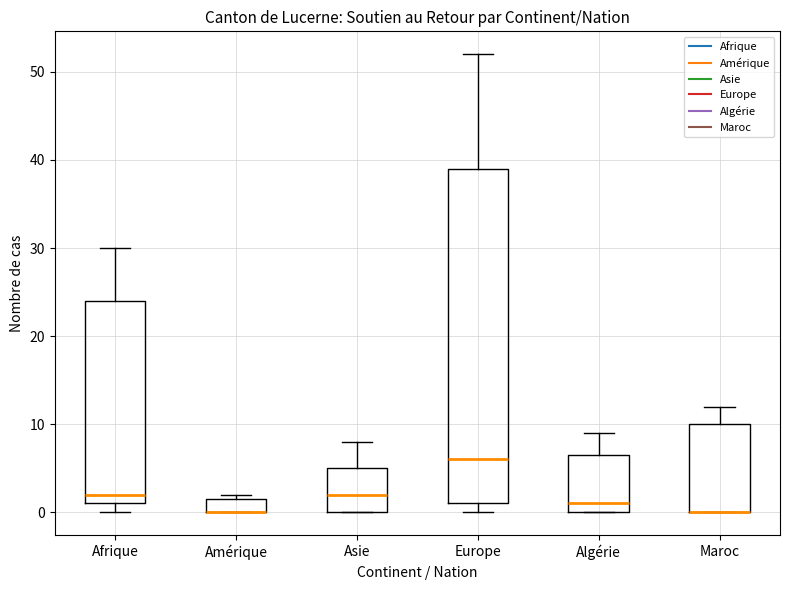

Reading left to right, read every box against the y-axis: the position of its median line, the range the box covers, and the ends of its whiskers. The values are not printed on the chart, so give them approximately, as read against the axis.

Afrique: median 2, box 1 to 24, whiskers 0 to 30
Amérique: median 0 (drawn on the box's lower edge), box 0 to 2, whiskers 0 to 2 (just above the box's upper edge)
Asie: median 2, box 0 to 5, whiskers 0 to 8
Europe: median 6, box 1 to 39, whiskers 0 to 52
Algérie: median 1, box 0 to 7, whiskers 0 to 9
Maroc: median 0 (drawn on the box's lower edge), box 0 to 10, whiskers 0 to 12